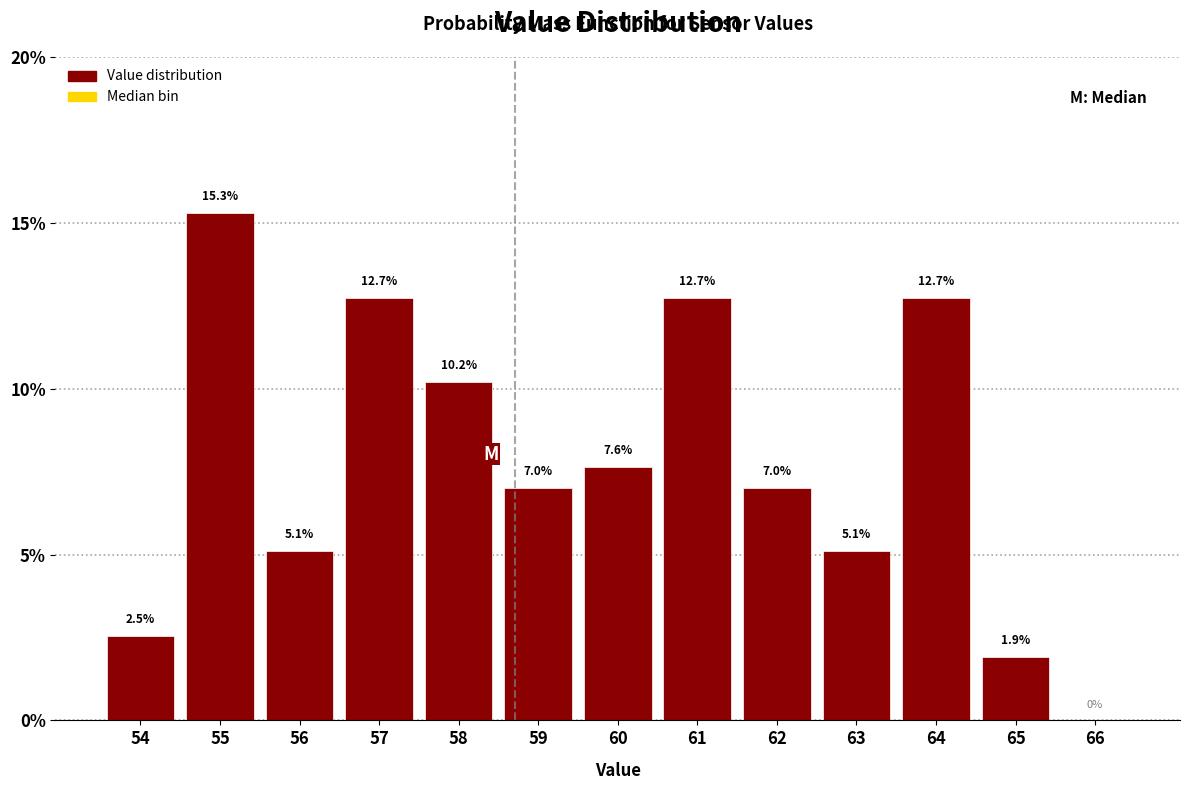

Reading left to right, extract all data points from this chart.

54=2.5	55=15.3	56=5.1	57=12.7	58=10.2	59=7.0	60=7.6	61=12.7	62=7.0	63=5.1	64=12.7	65=1.9	66=0.0